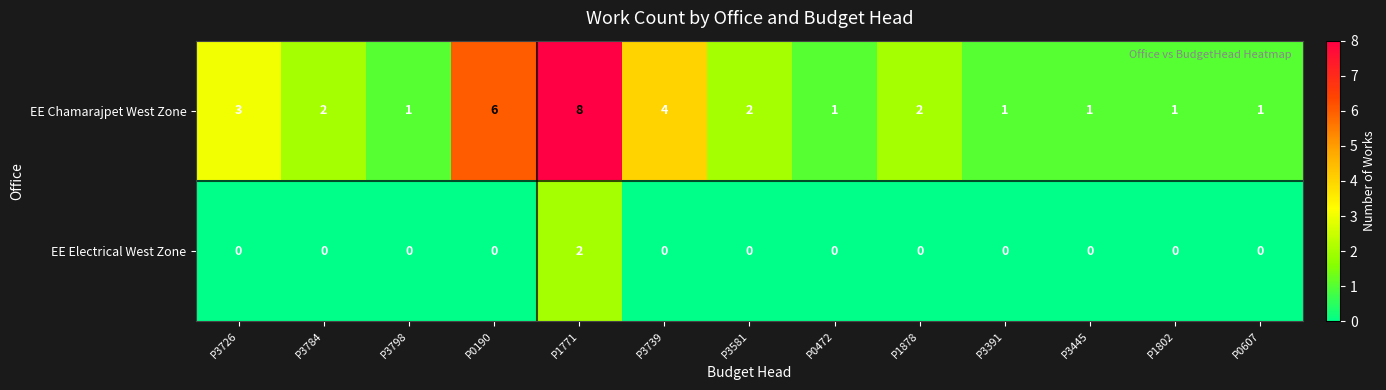

How many data points does each series have?

13